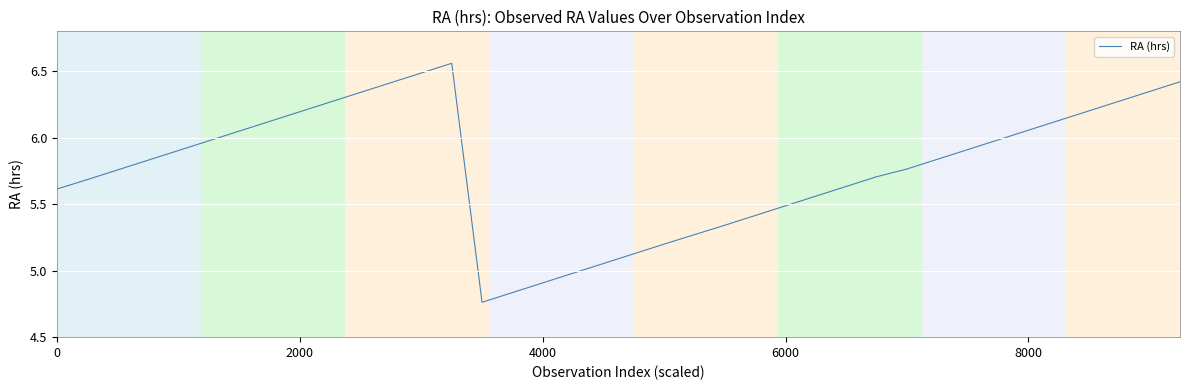

What is the difference between the maximum and minimum values?

1.8